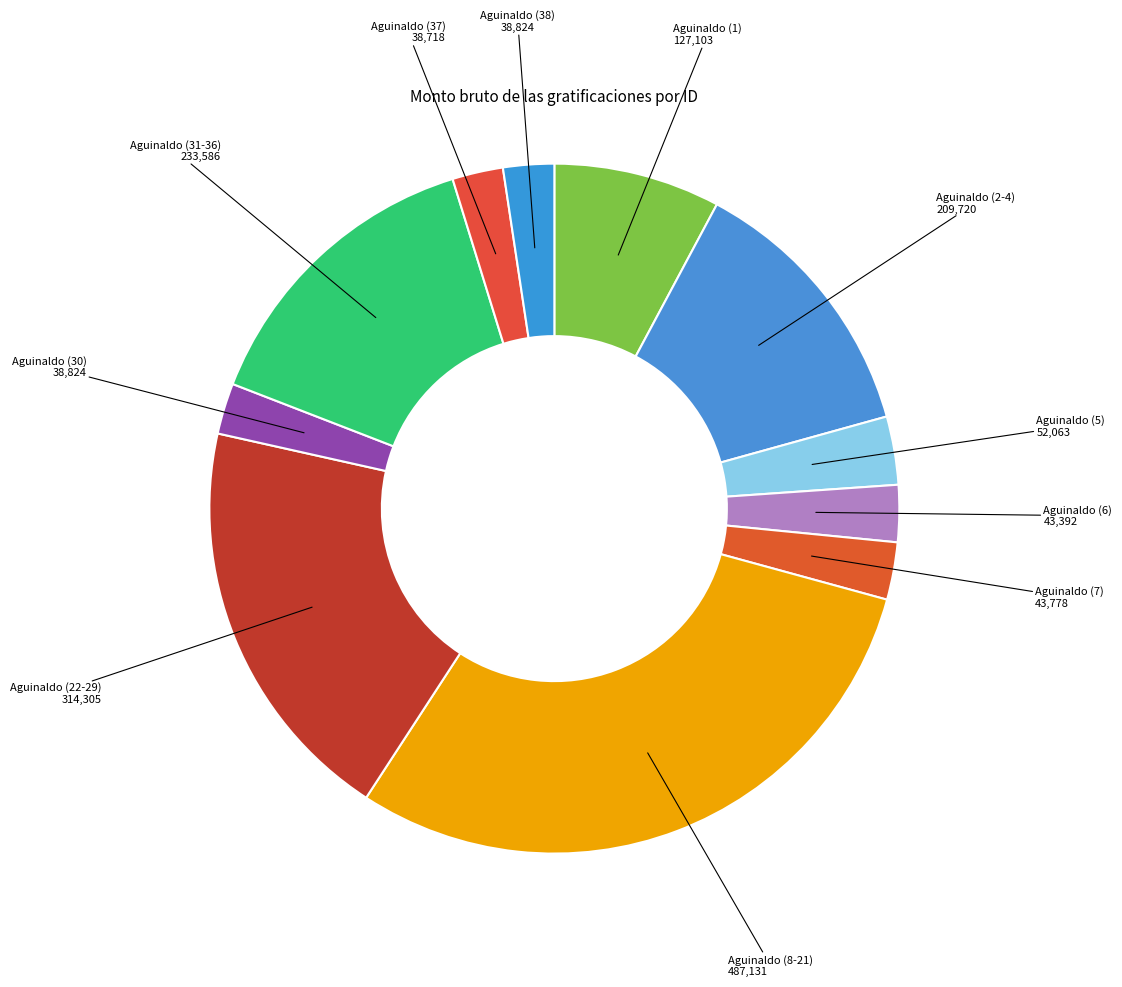

Does any single category account for the majority?

No